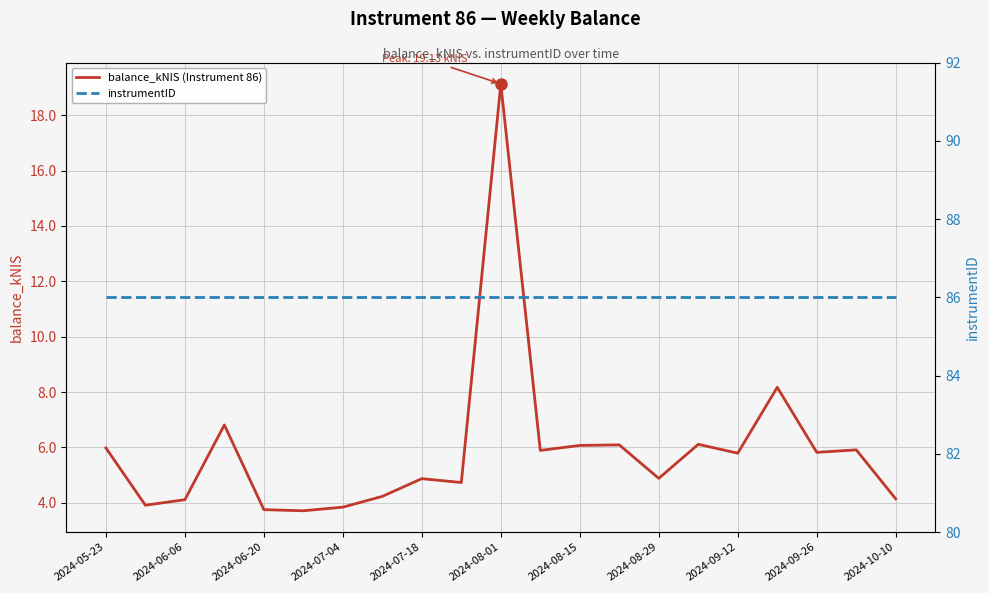

Count the number of categories in the chart.

21